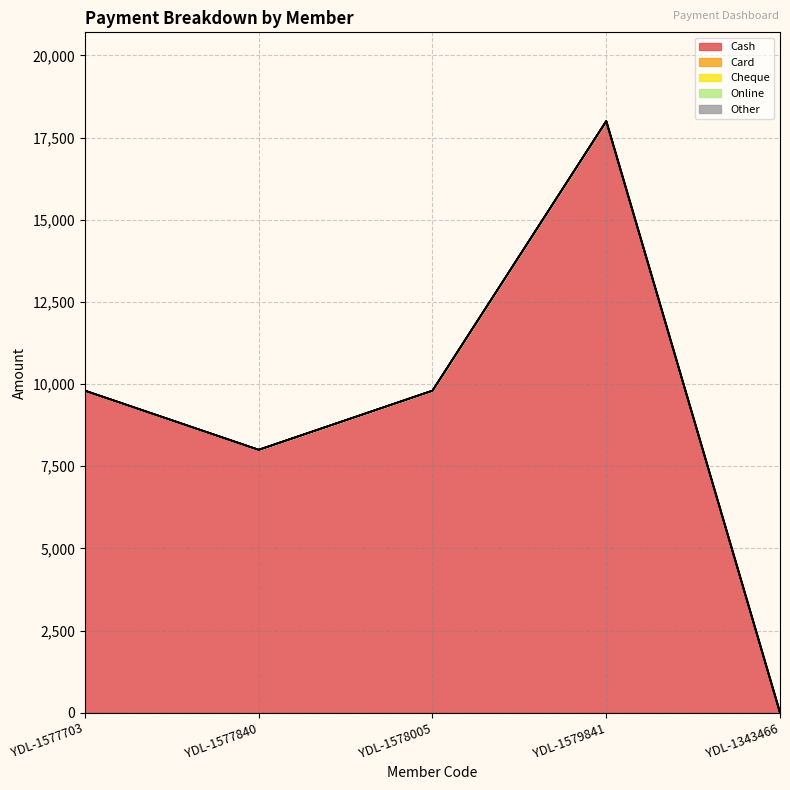

Does the chart display data point markers on the line(s)?

No